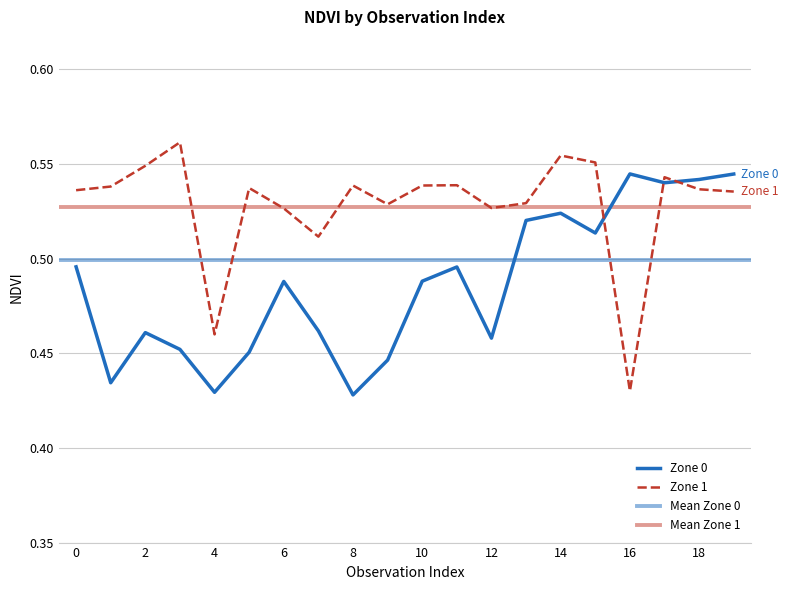

Which series changed the most between 4 and 9?

Zone 1